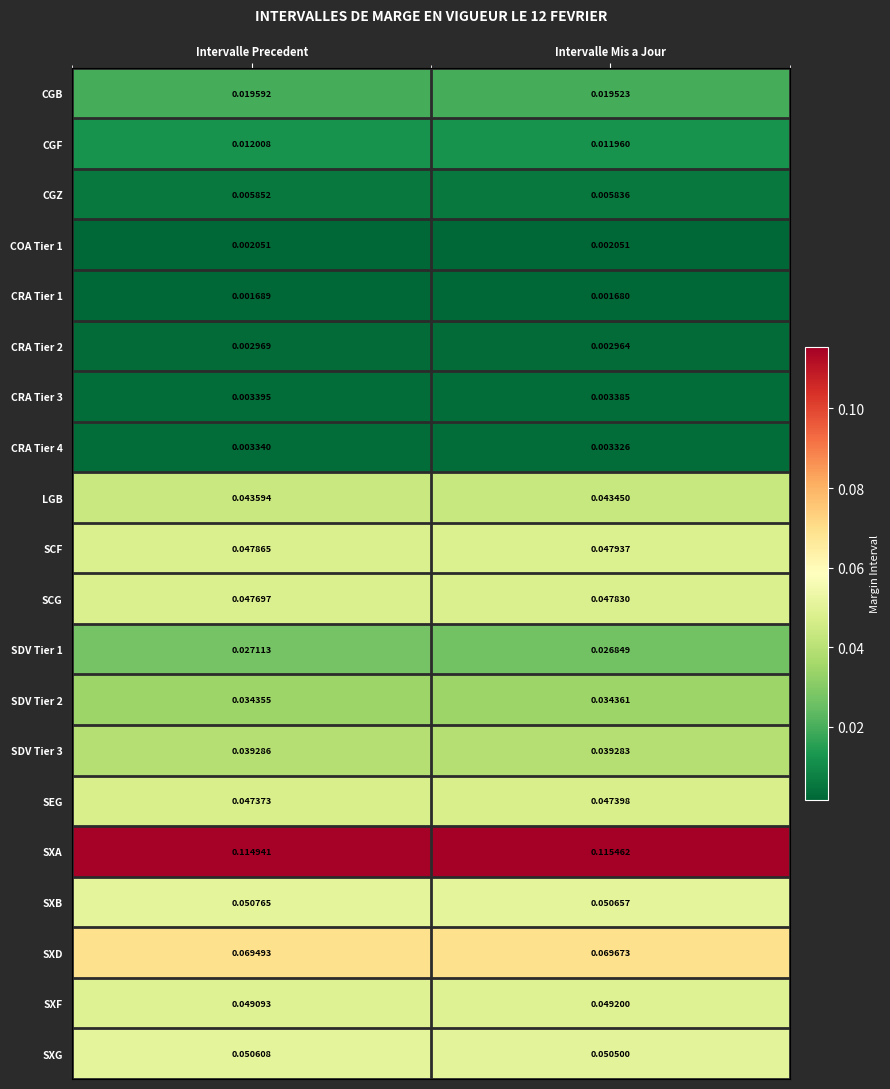

Which series has the largest total across all categories?

SXA